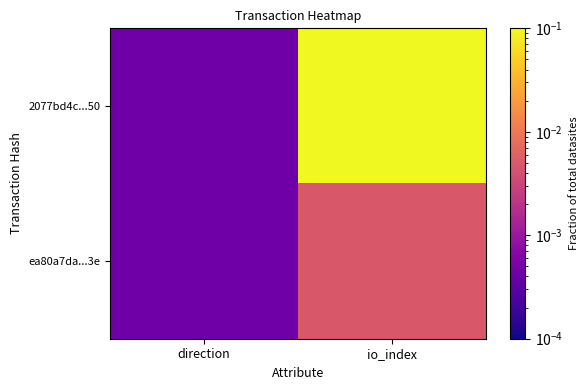

Which category has the highest value across all series?

io_index